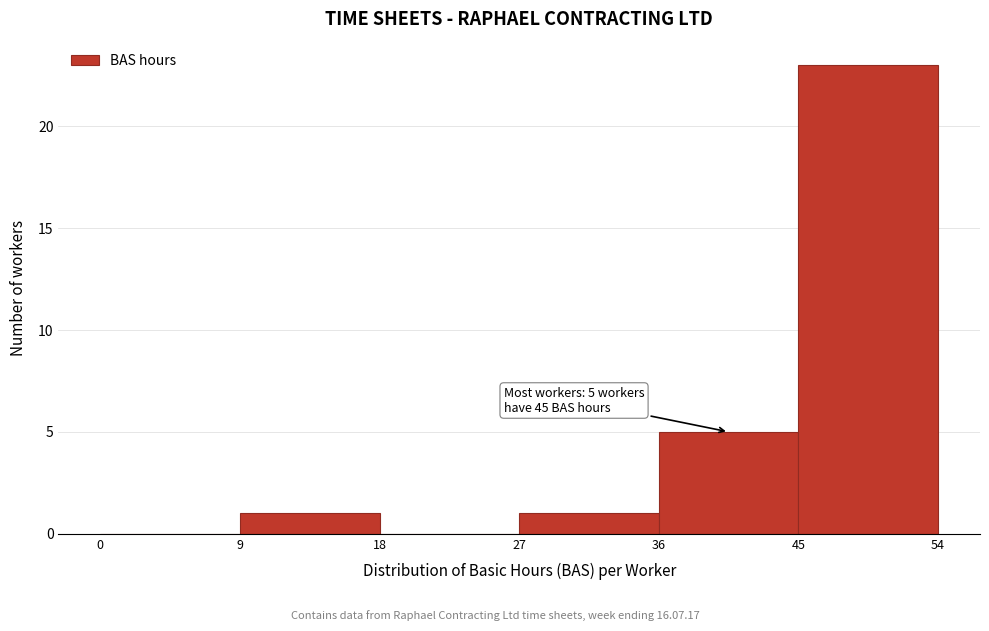

Over which range of the x-axis is the bar tallest?

45 to 54